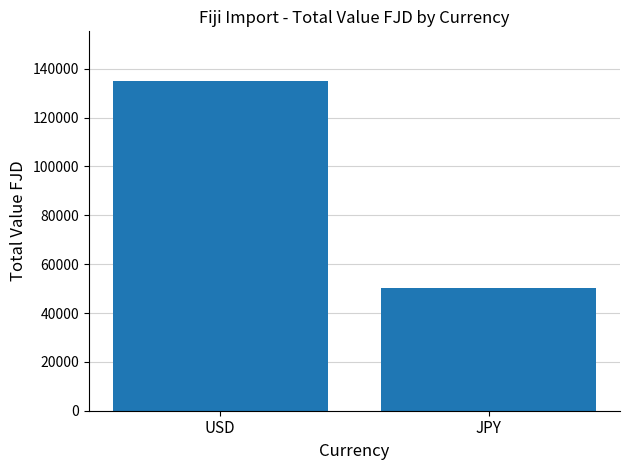

What is the difference between the maximum and minimum values?

84977.6